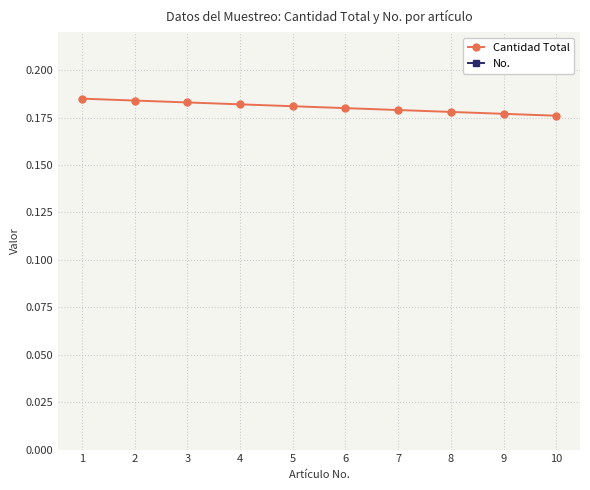

Where does the No. series first go above 6?

7